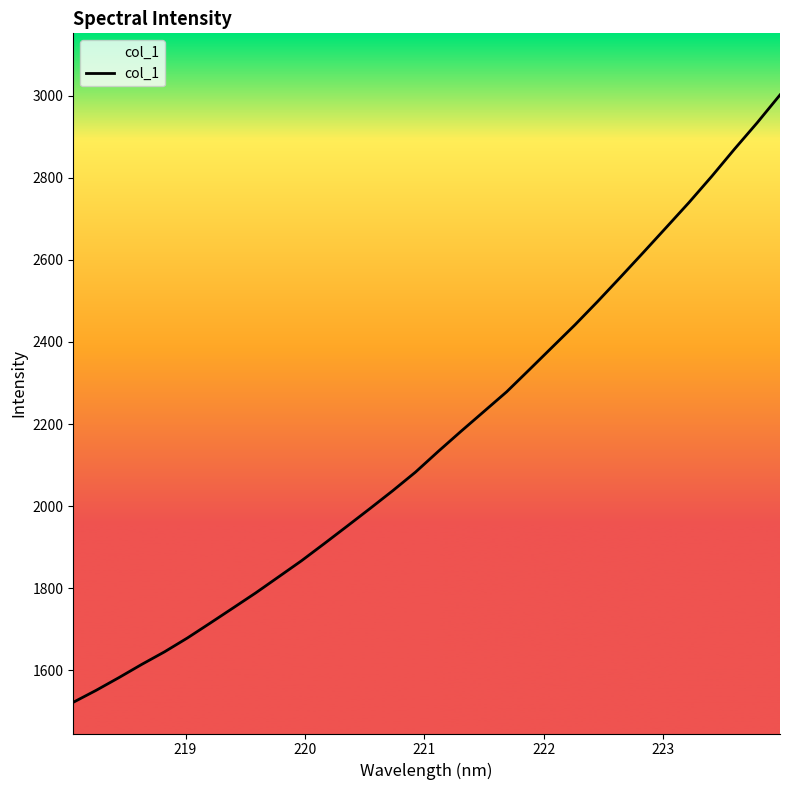

What is the average value?

2162.7